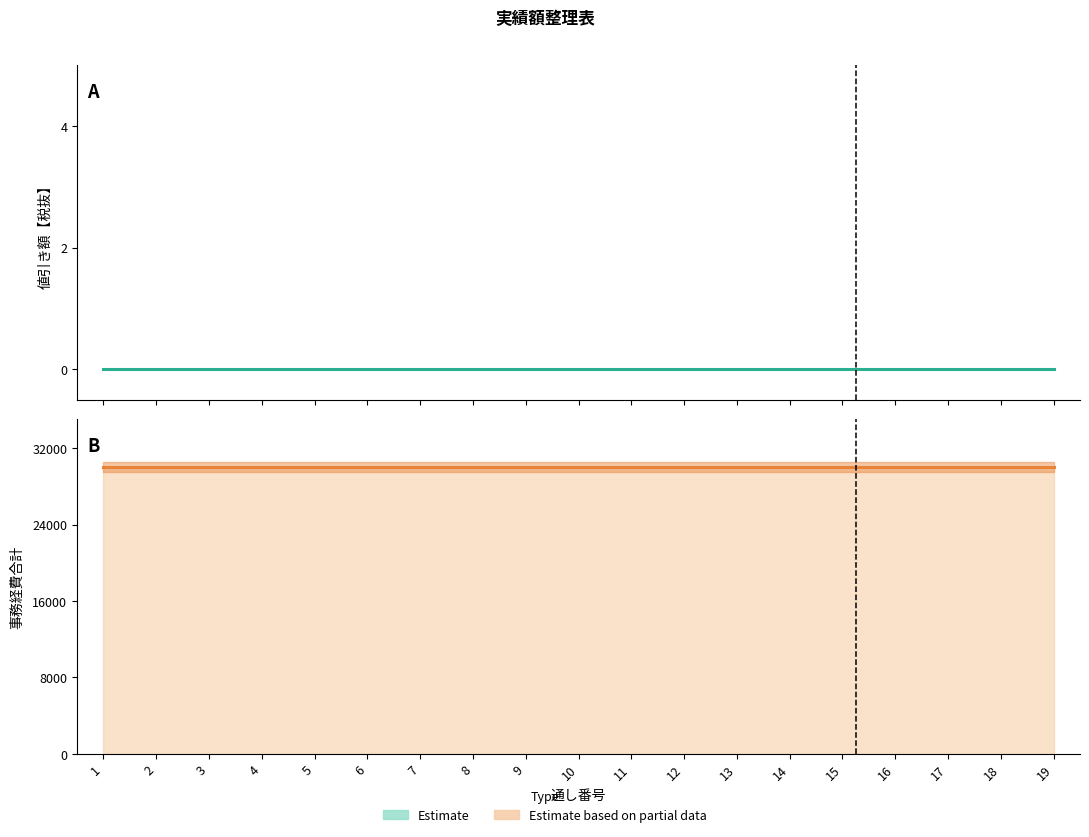

Is it true that Estimate based on partial data equals 11390 at 5?

False